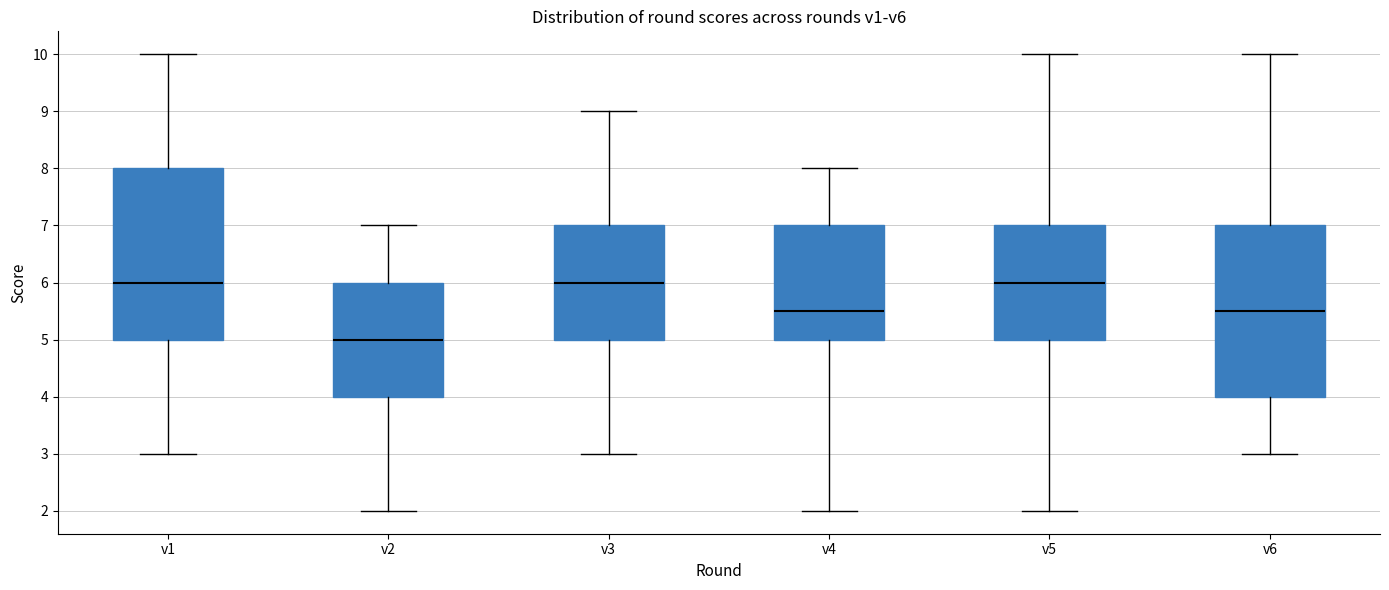

Where does the lower whisker of the box for v5 end on the y-axis? The values are not printed on the chart, so give them approximately, as read against the axis.

2.0